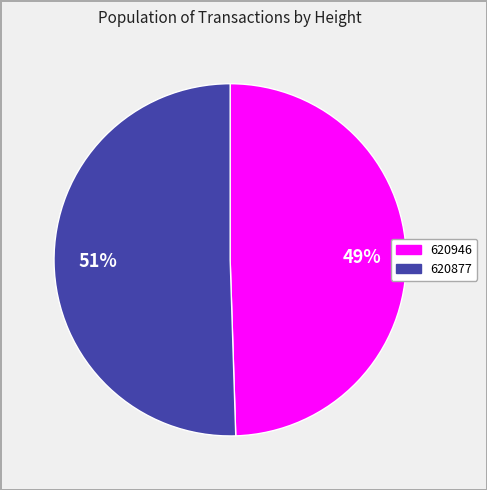

Is the sum of 620877 and 620946 greater than half?

Yes